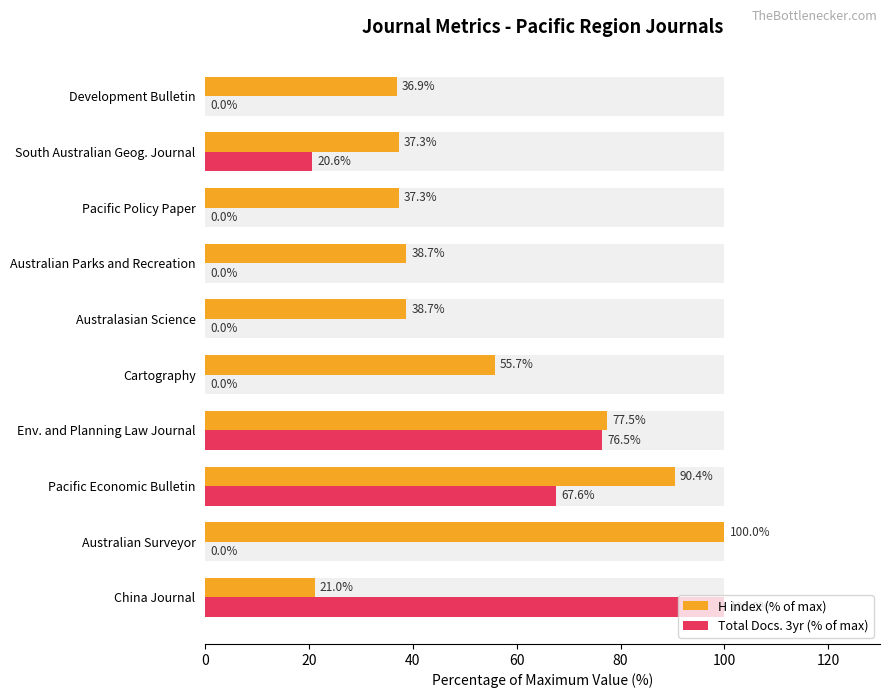

How many categories are shown in the chart?

10